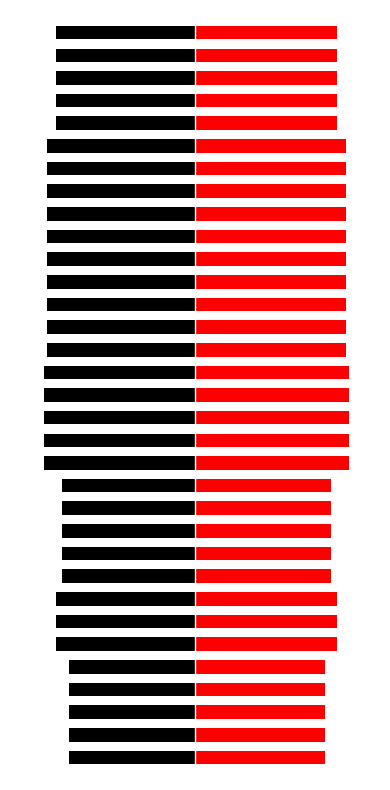

What is the average value of the 征订数 series?

47